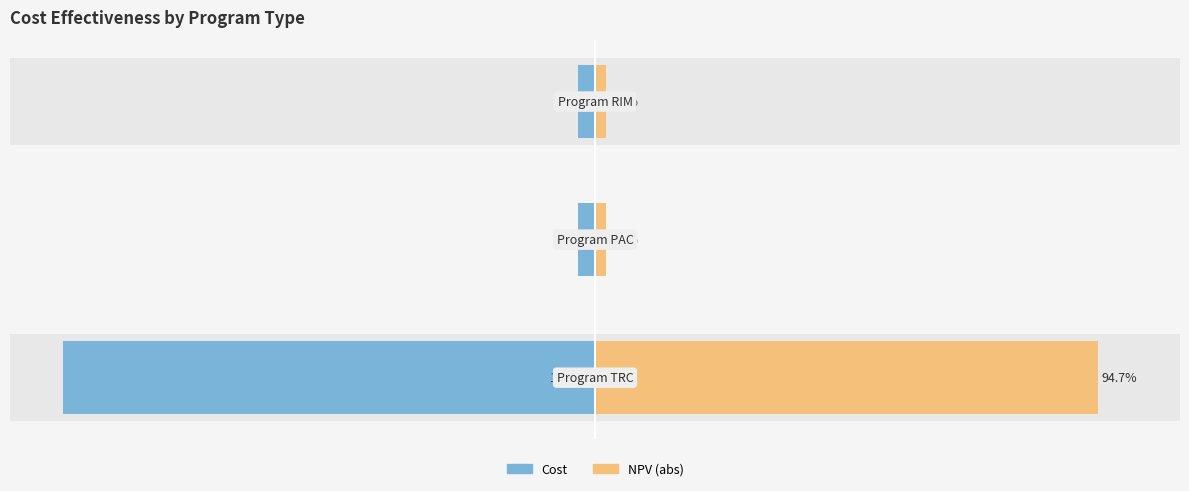

What is the sum of all Cost values?

-106.4